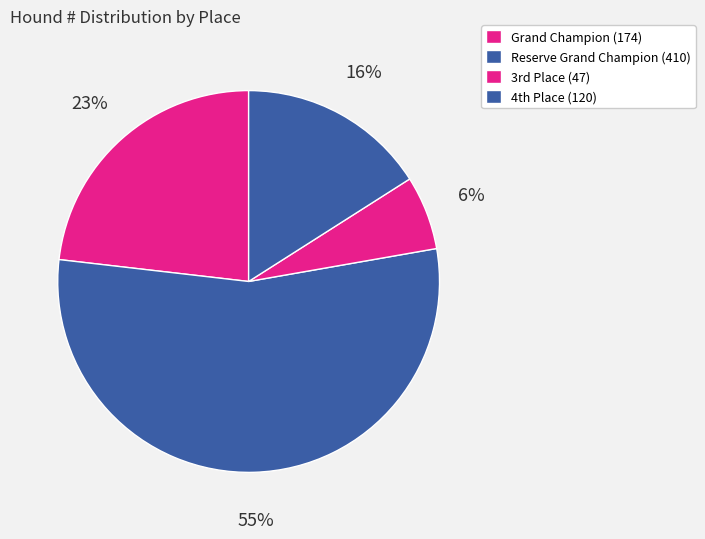

Count the number of slices in the pie.

4